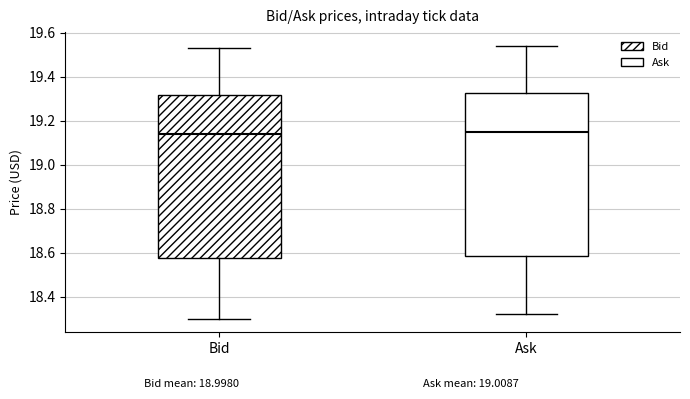

Reading left to right, transcribe this box plot: for each box, give where its median line is, the range the box spans, and where its two whiskers end, as read against the y-axis. The values are not printed on the chart, so give them approximately, as read against the axis.

Bid: median 19.14, box 18.58 to 19.32, whiskers 18.30 to 19.54
Ask: median 19.16, box 18.58 to 19.32, whiskers 18.32 to 19.54